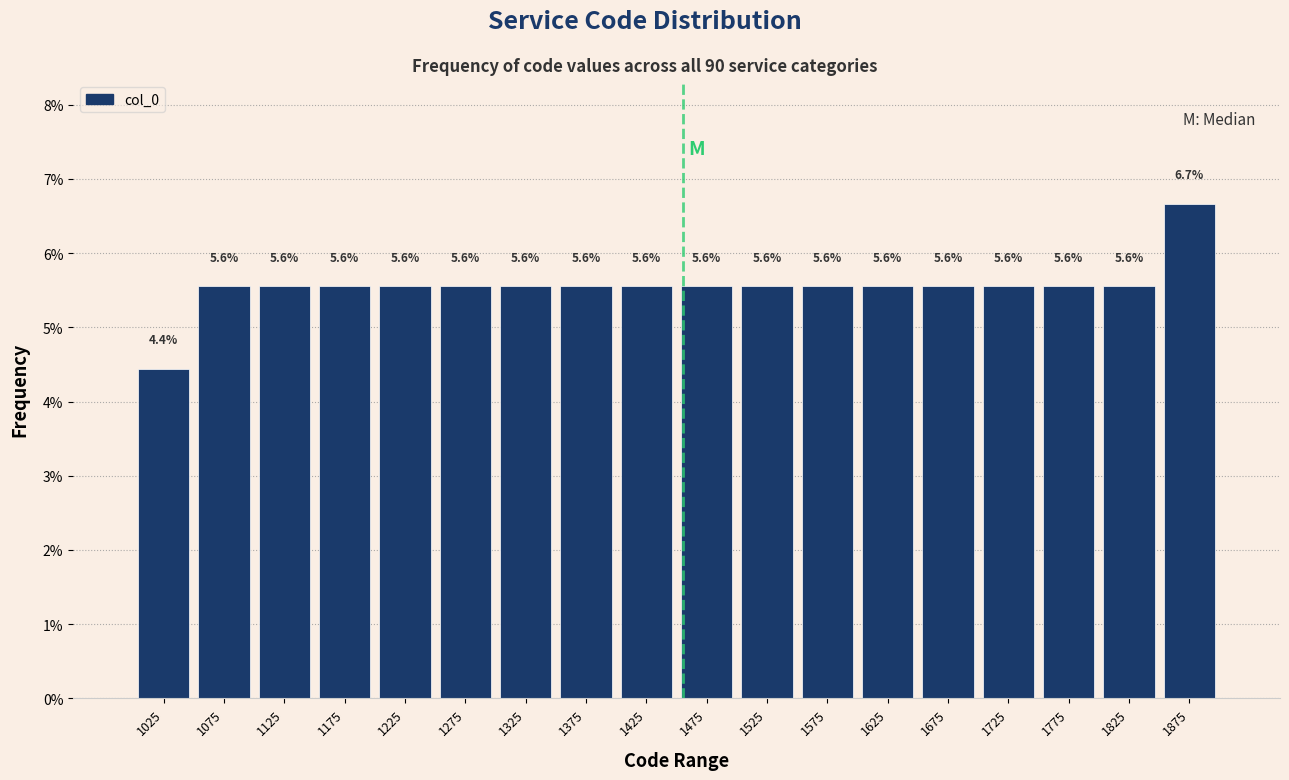

Which range on the x-axis has the tallest bar?

1850 to 1900